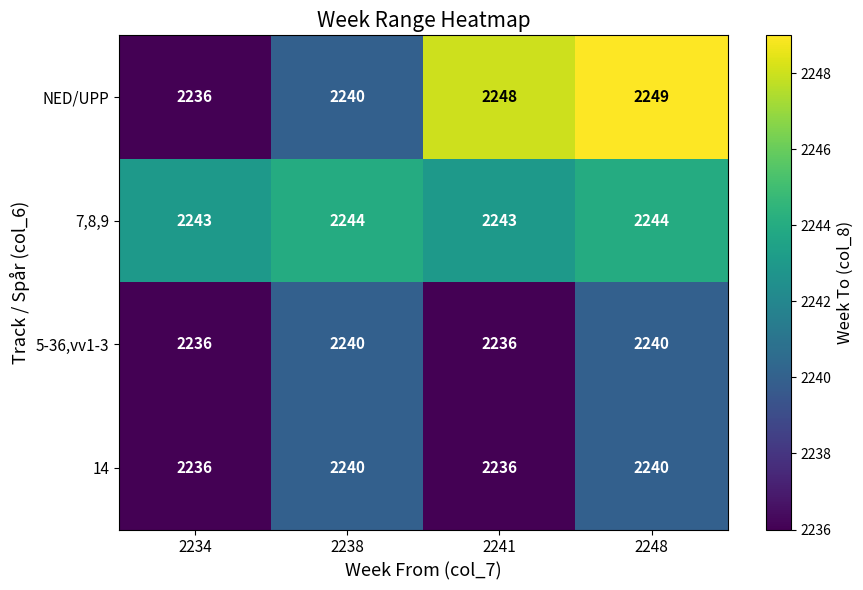

What value does the 7,8,9 series have at 2234?

2243